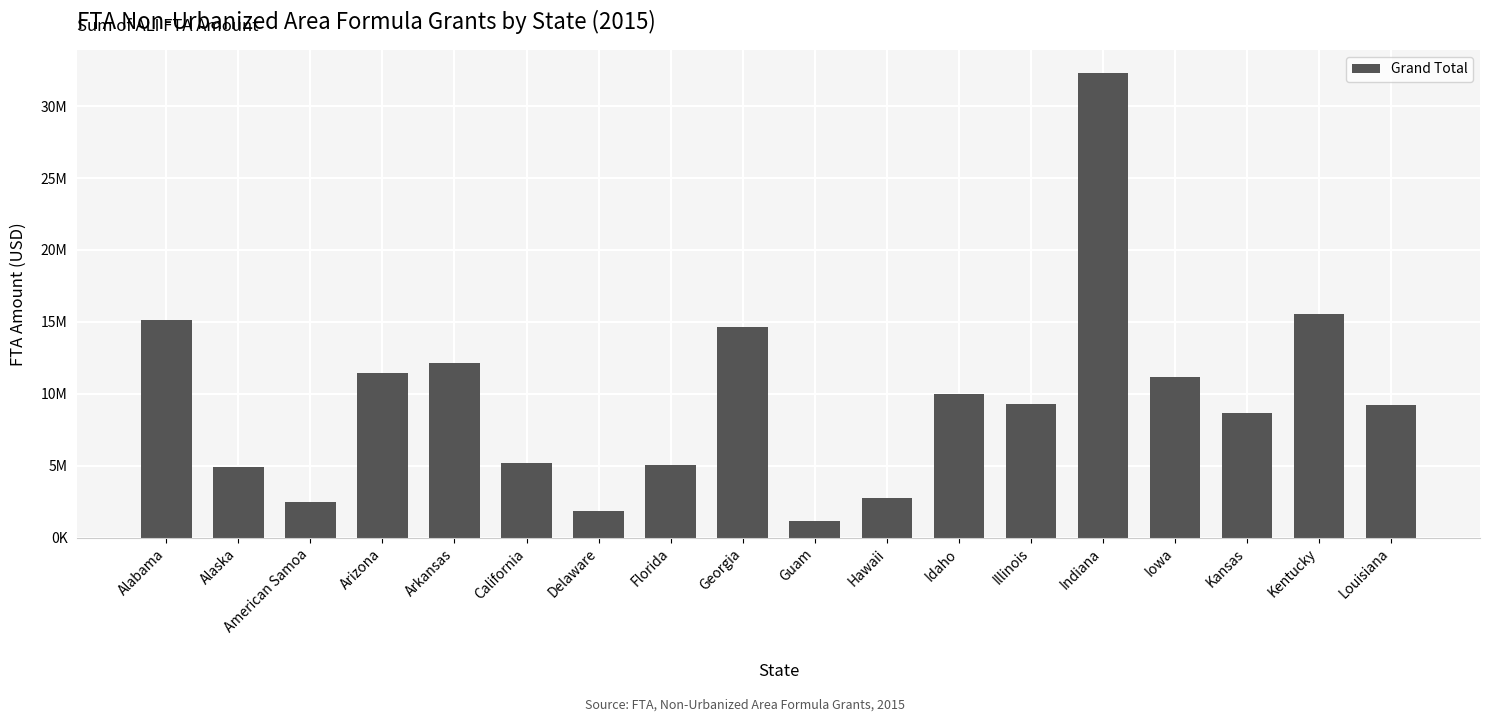

Does the chart contain any negative values?

No